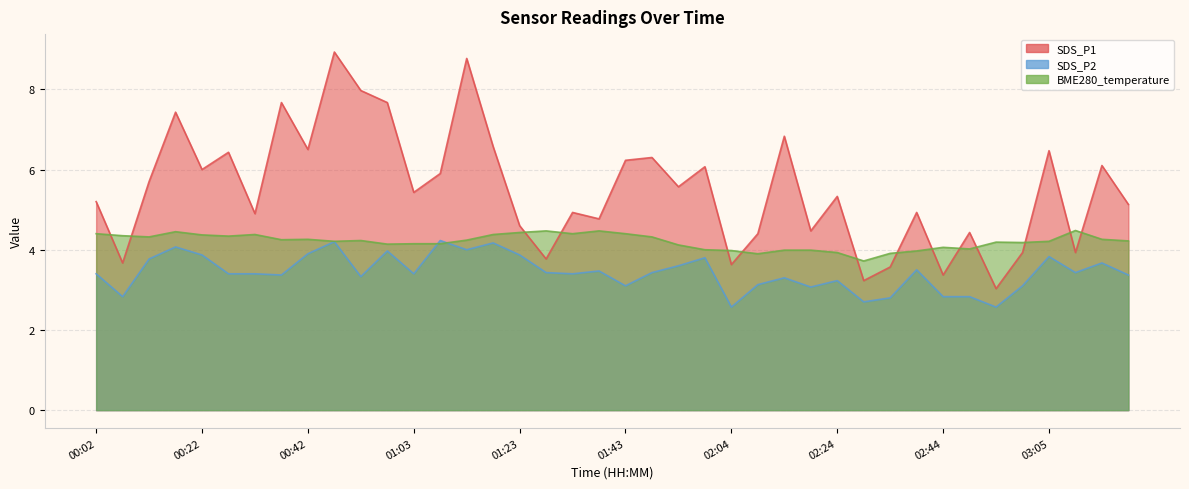

What is the difference between the highest and lowest values at 00:37?

4.3